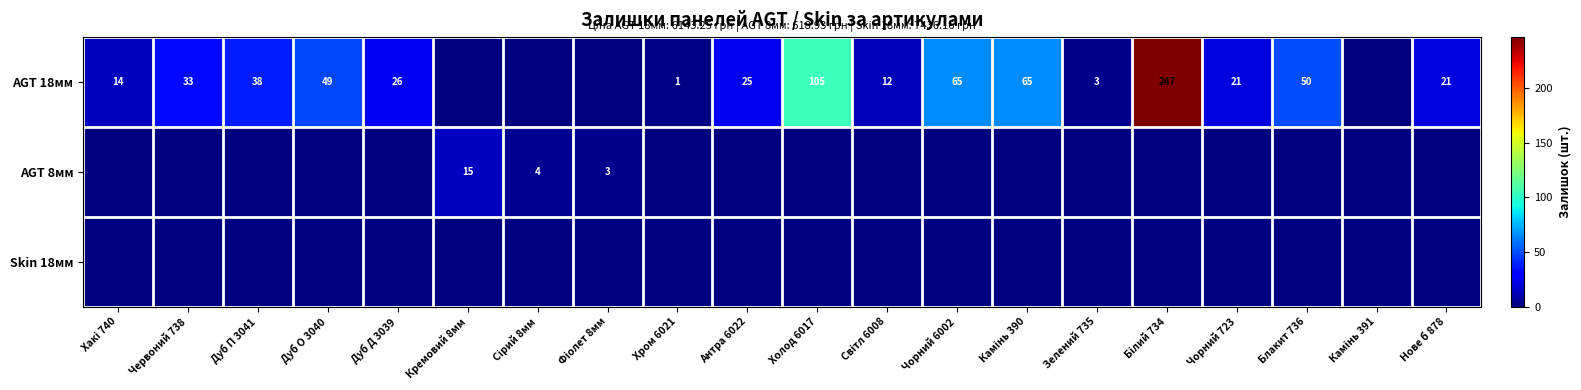

The value of AGT 18мм at Червоний 738 is 33. True or false?

True